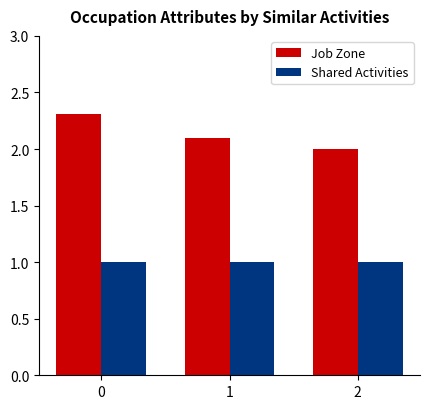

What is the total value across all series at 0?

3.3